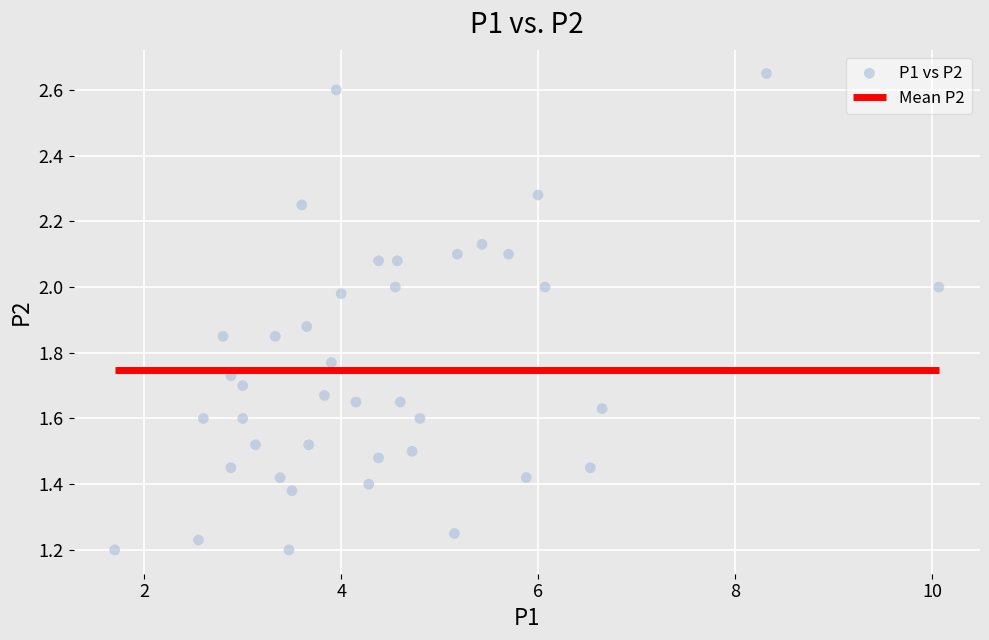

What is the range of X values (max minus min)?

8.4